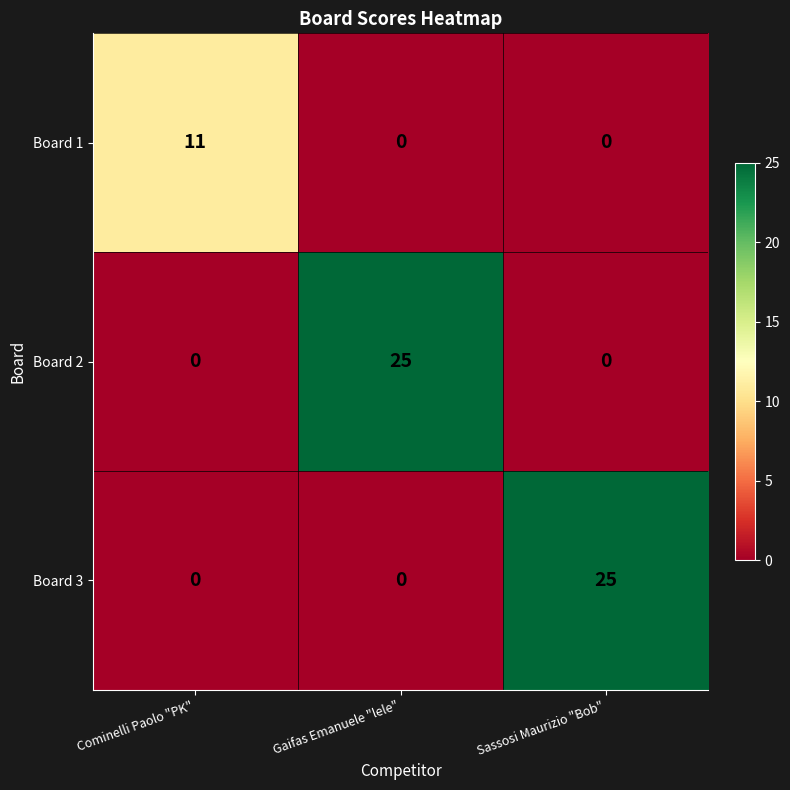

What is the spread (max minus min) of values at Gaifas Emanuele "lele"?

25